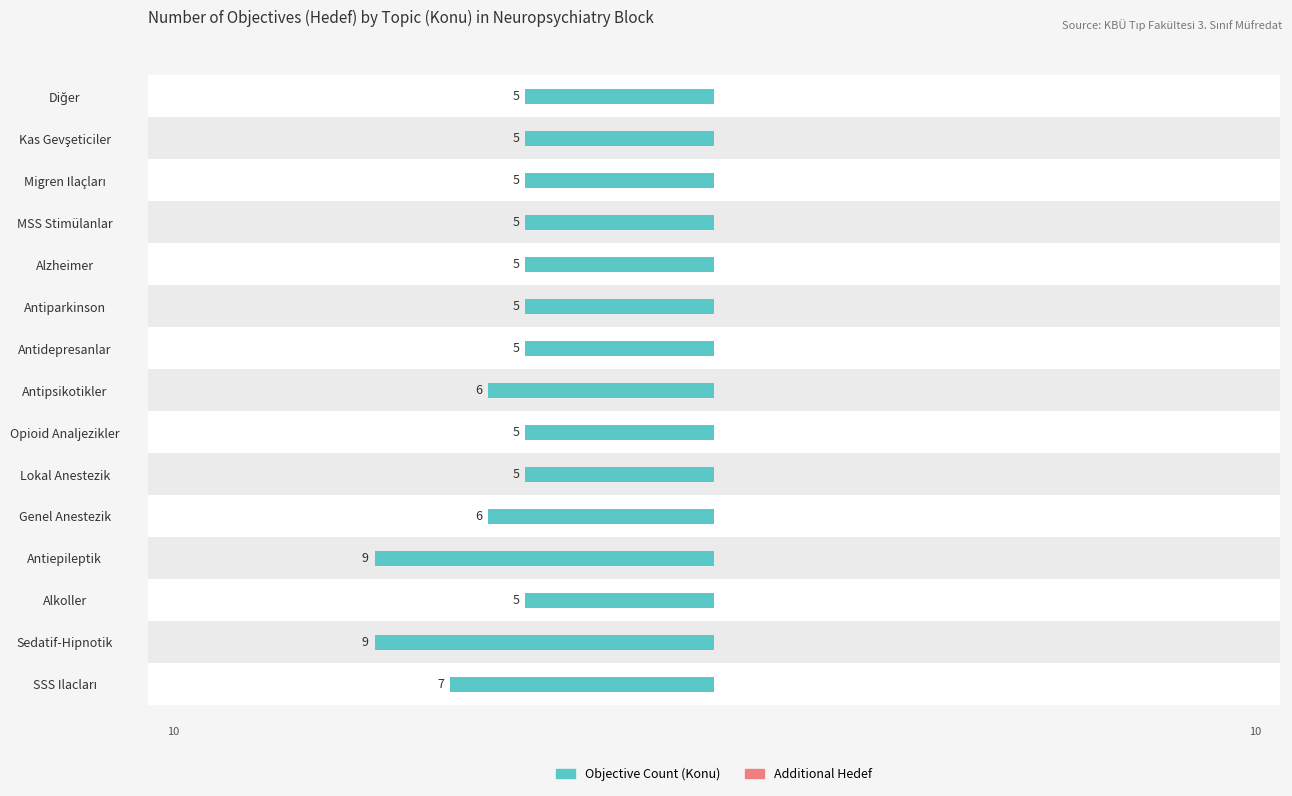

How many series are shown in this chart?

2